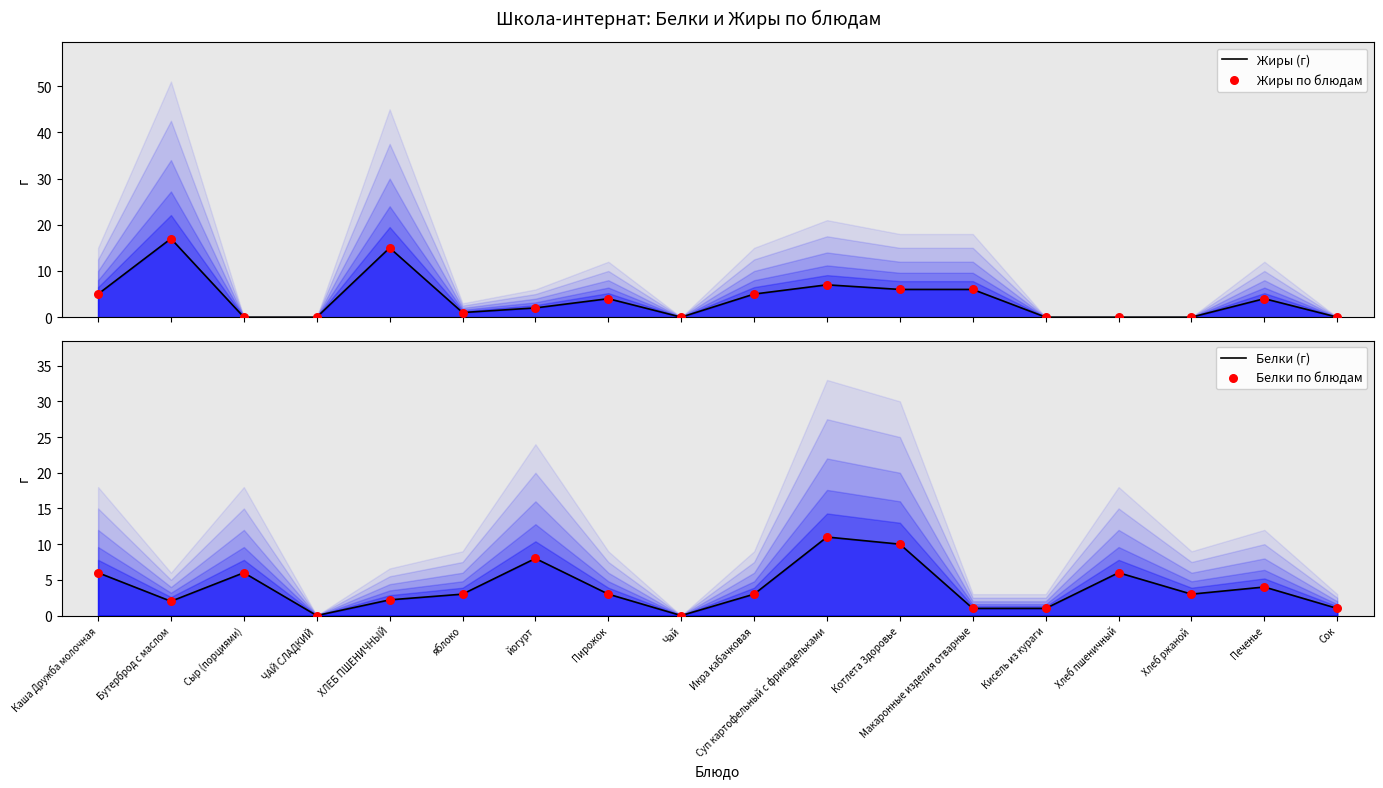

Which series has the largest total across all categories?

Жиры (г)